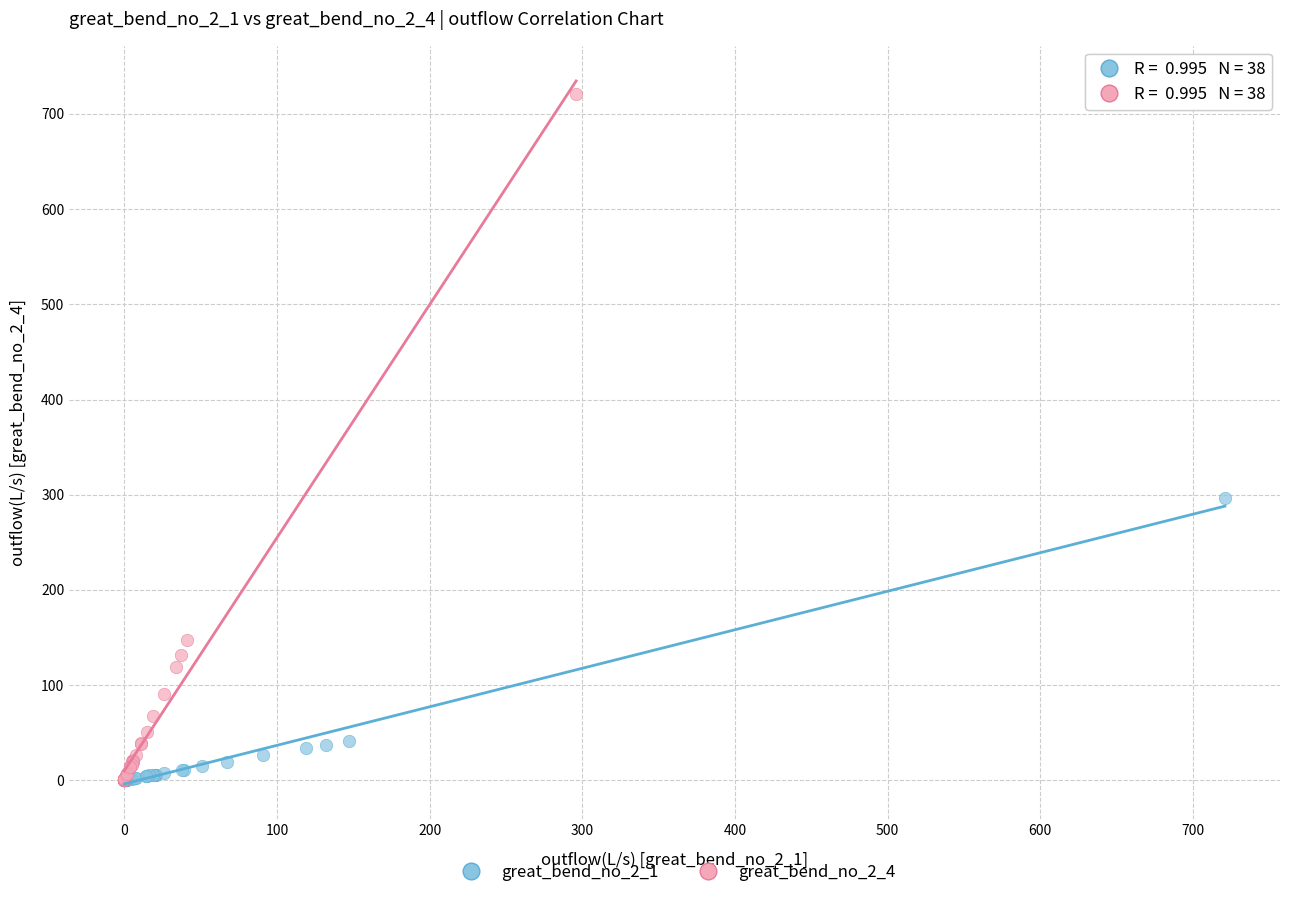

Which series has the widest spread of Y values?

great_bend_no_2_4